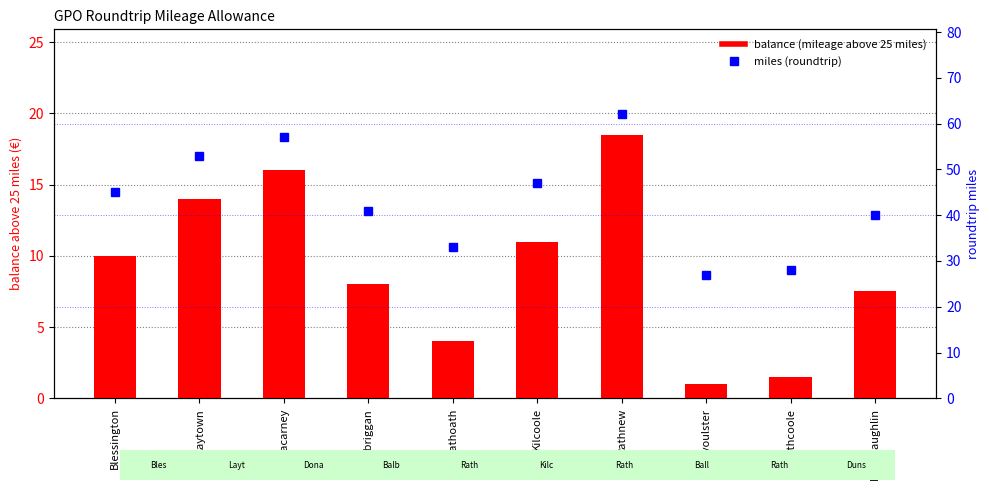

How many groups of bars are there?

10